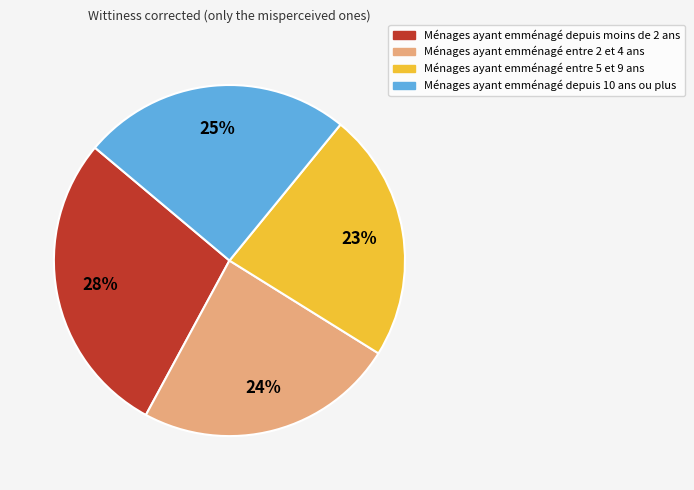

Does any single category account for the majority?

No